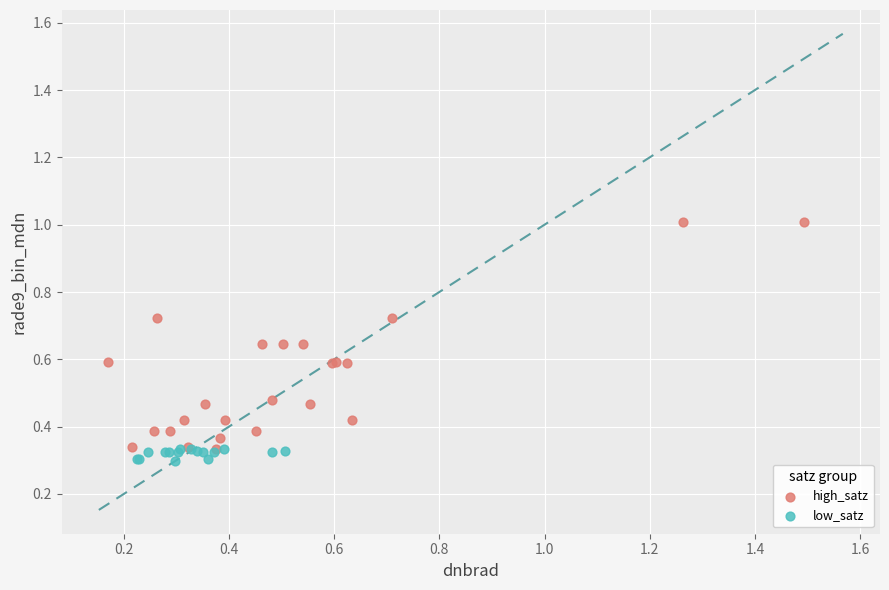

Which series contains the highest Y value?

high_satz